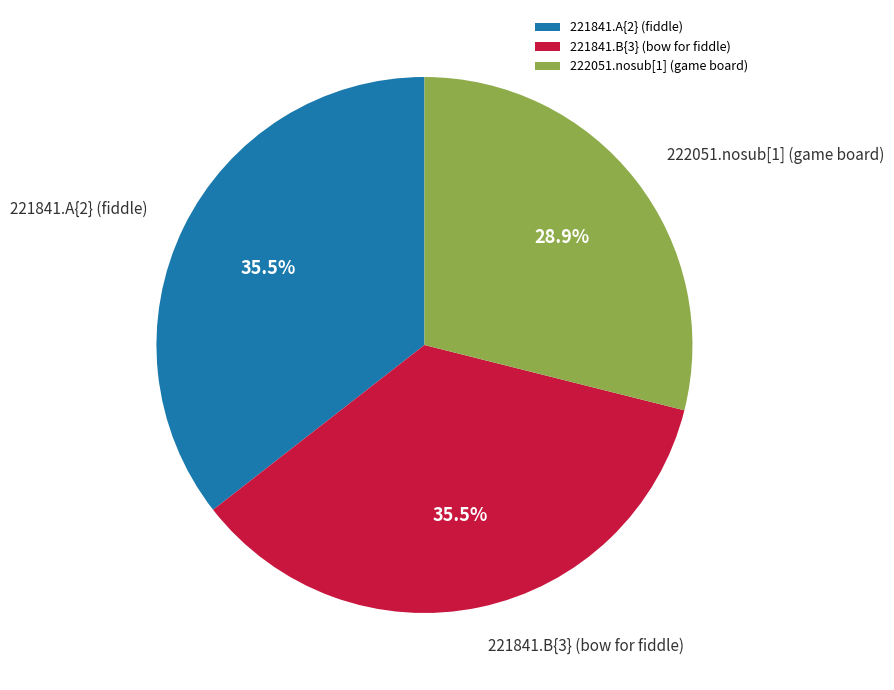

To the nearest percent, what portion does 222051.nosub[1] (game board) represent?

29%